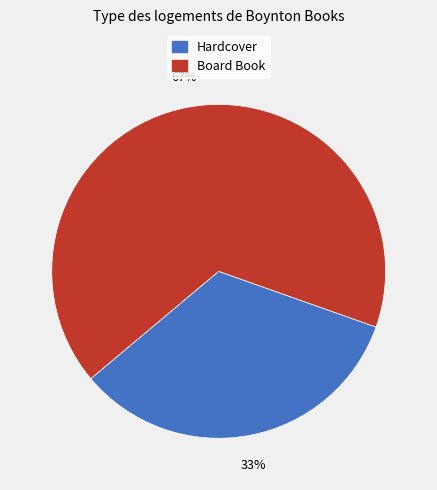

Does any single category account for the majority?

Yes